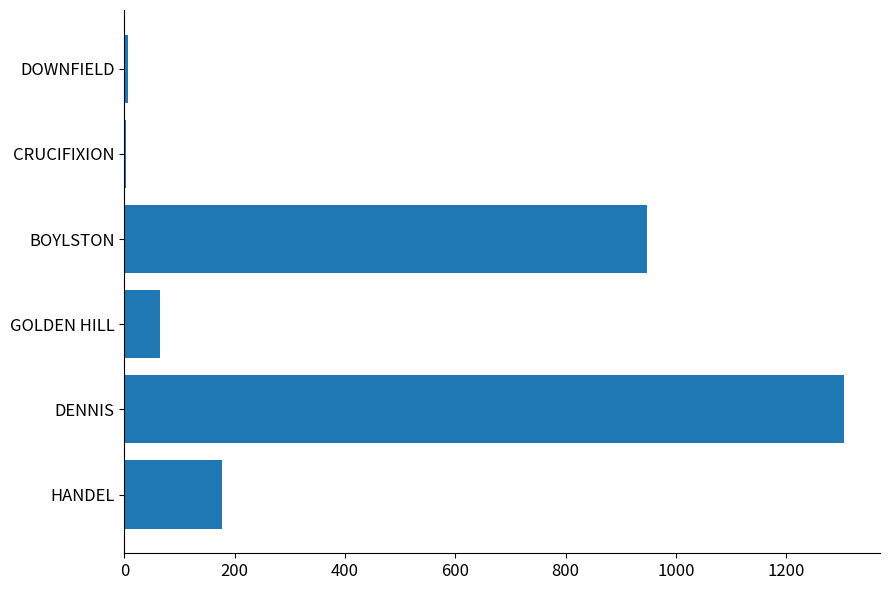

What is the maximum value shown in the chart?

1305